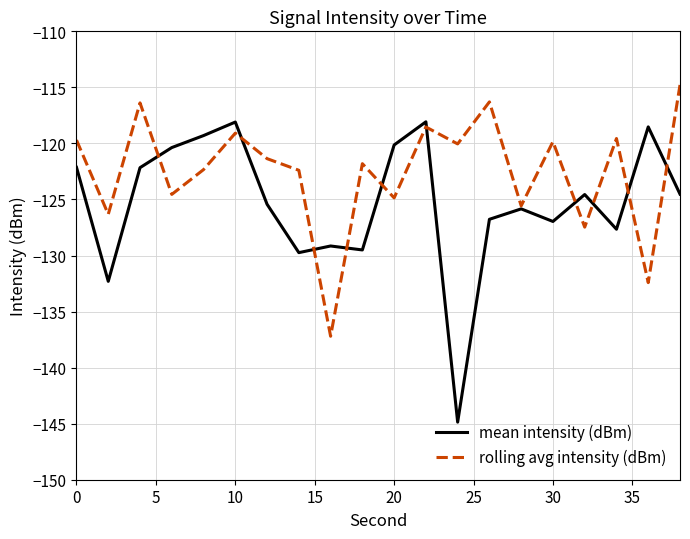

Which series has the largest total across all categories?

rolling avg intensity (dBm)